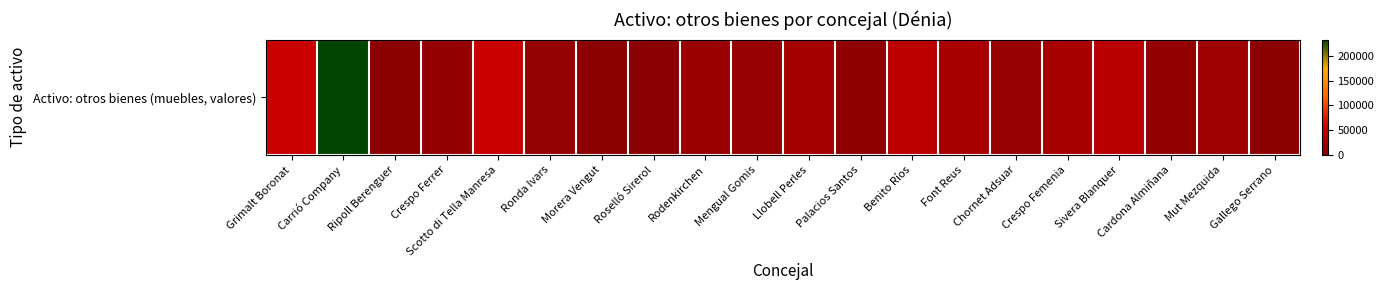

Count the number of data series in this chart.

1